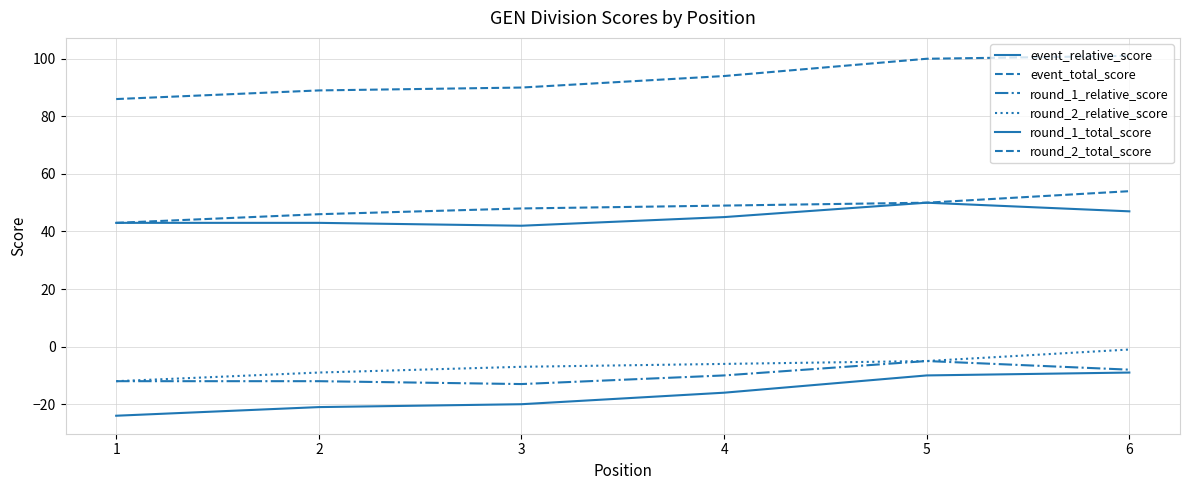

What is the highest value of the event_total_score series?

101